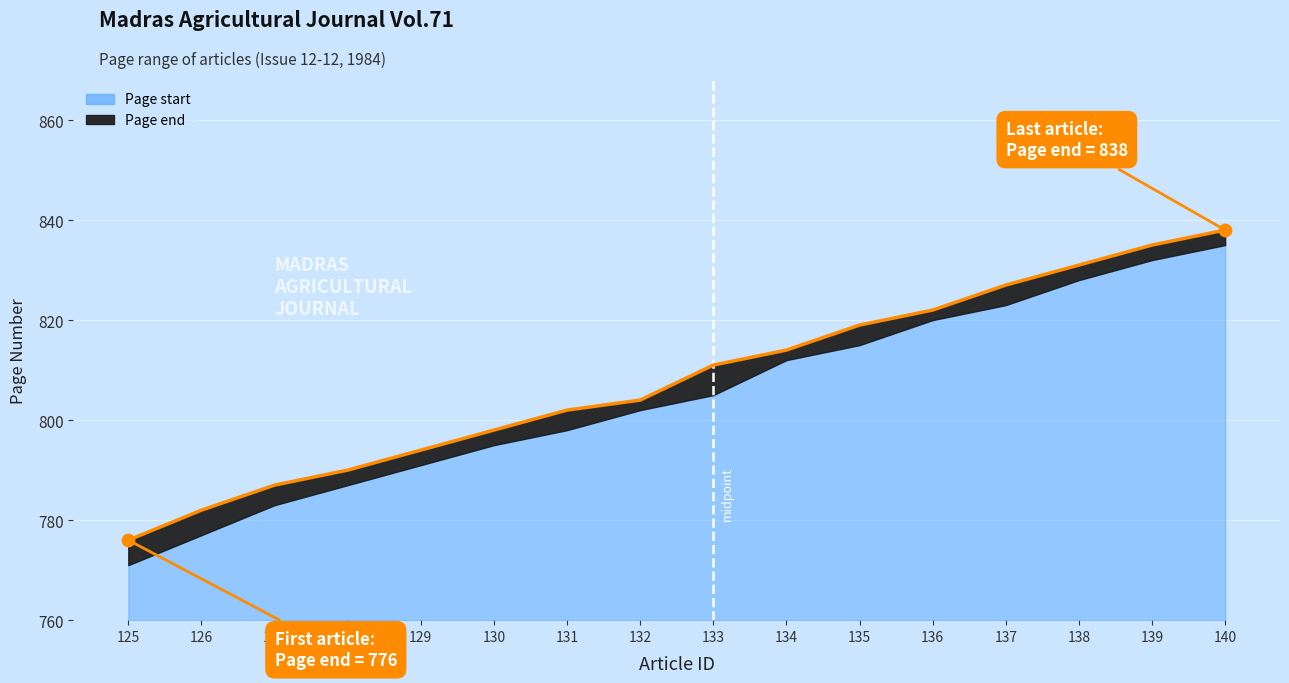

What is the ratio of the value at 129 to the value at 136?

1.0